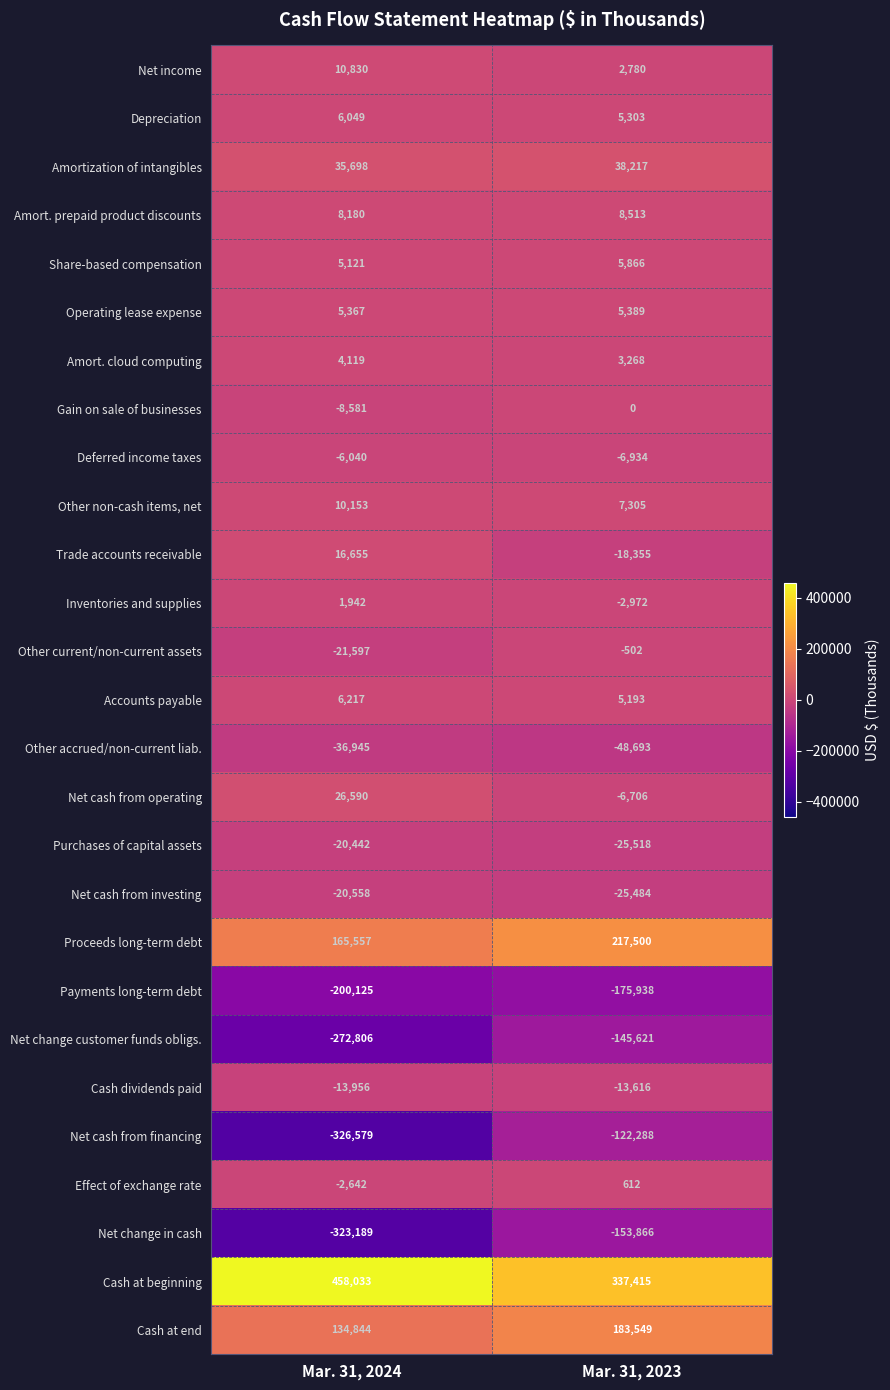

True or false: Cash at end has a value of 183549 at Mar. 31, 2023.

True